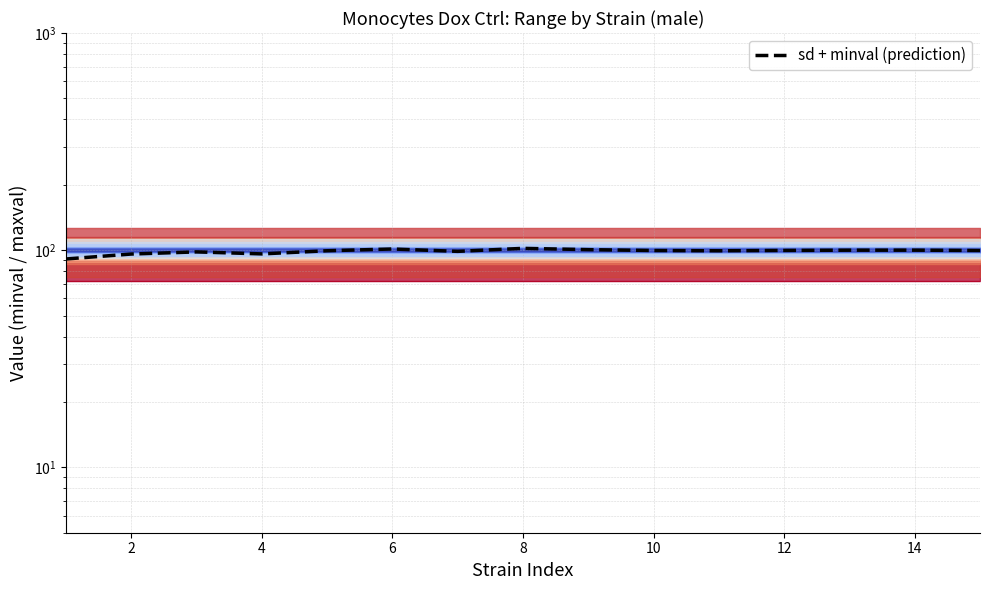

What is the difference between the maximum and minimum values?

10.9